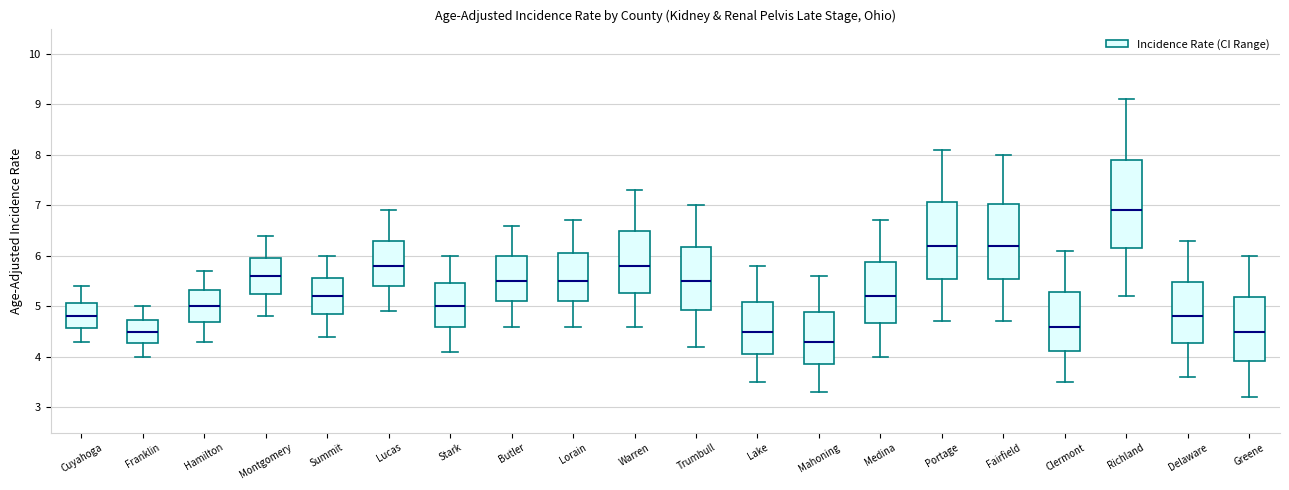

Where is the lower edge of the box for Fairfield on the y-axis? The values are not printed on the chart, so give them approximately, as read against the axis.

5.5